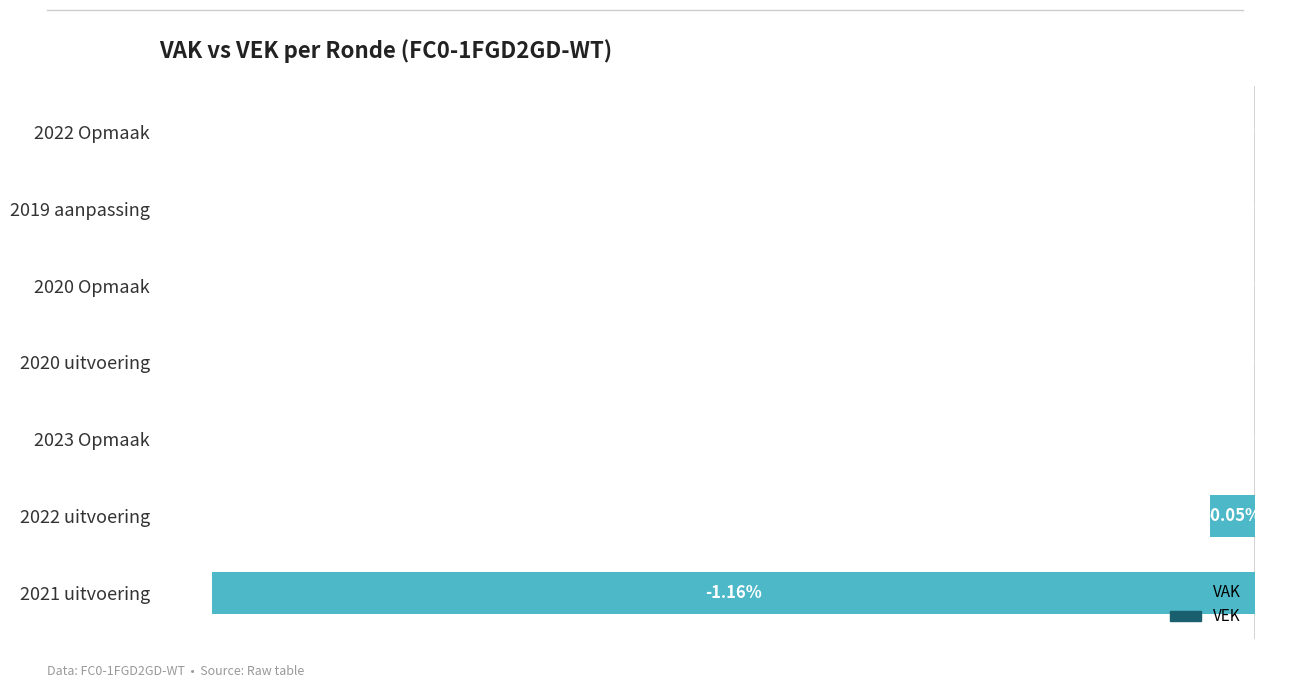

Are the bars horizontal?

Yes